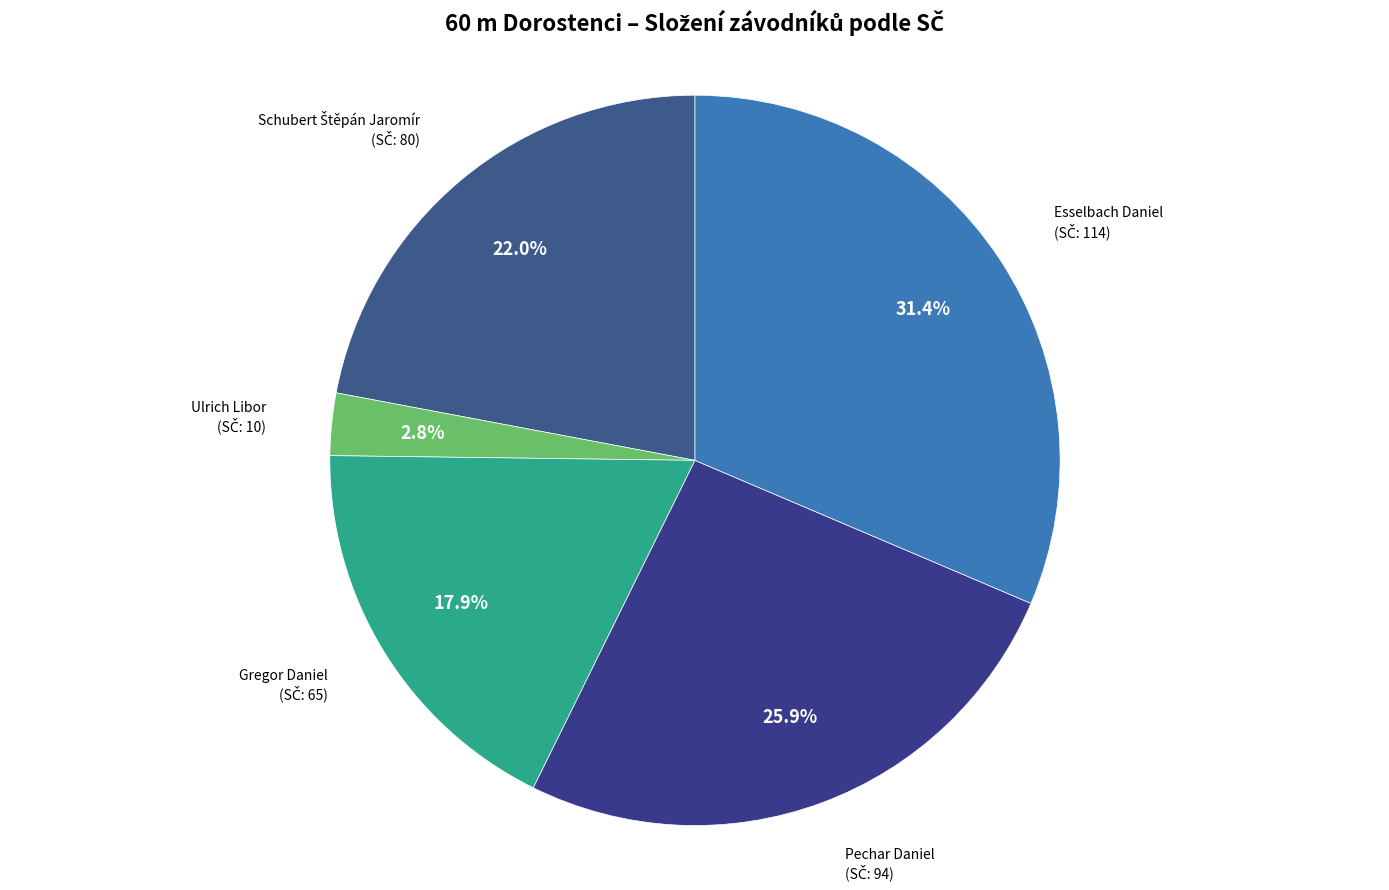

To the nearest percent, what is the combined percentage of Pechar Daniel and Ulrich Libor?

29%